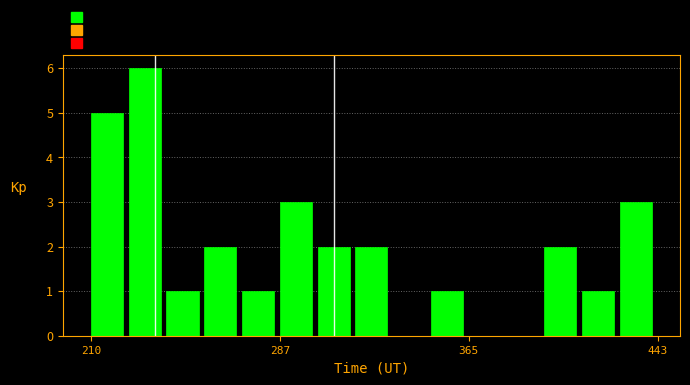

Around what value on the x-axis is the tallest bar? Give the approximate position of its centre, as read against the axis.

230